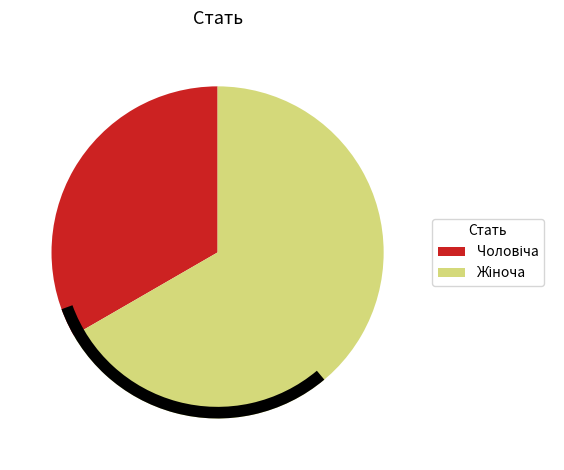

To the nearest percent, what is the combined percentage of Чоловіча and Жіноча?

100%